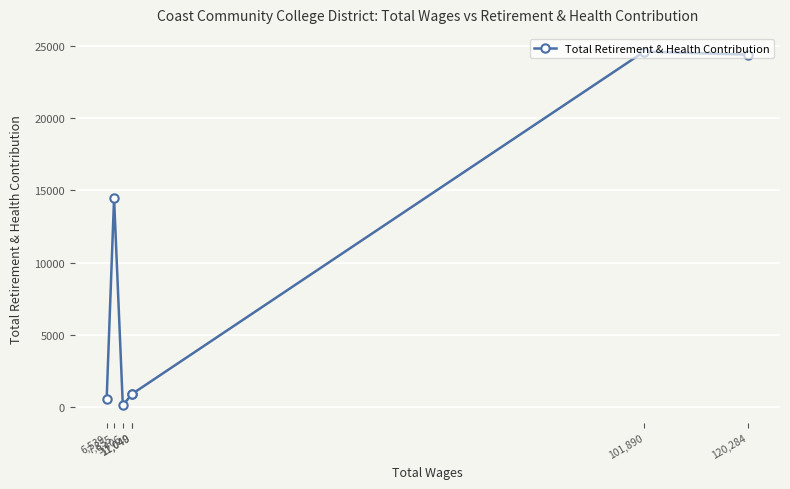

List the labels in order of value, smallest first.

9,406, 6,539, 11,040, 11,049, 7,855, 120,284, 101,890